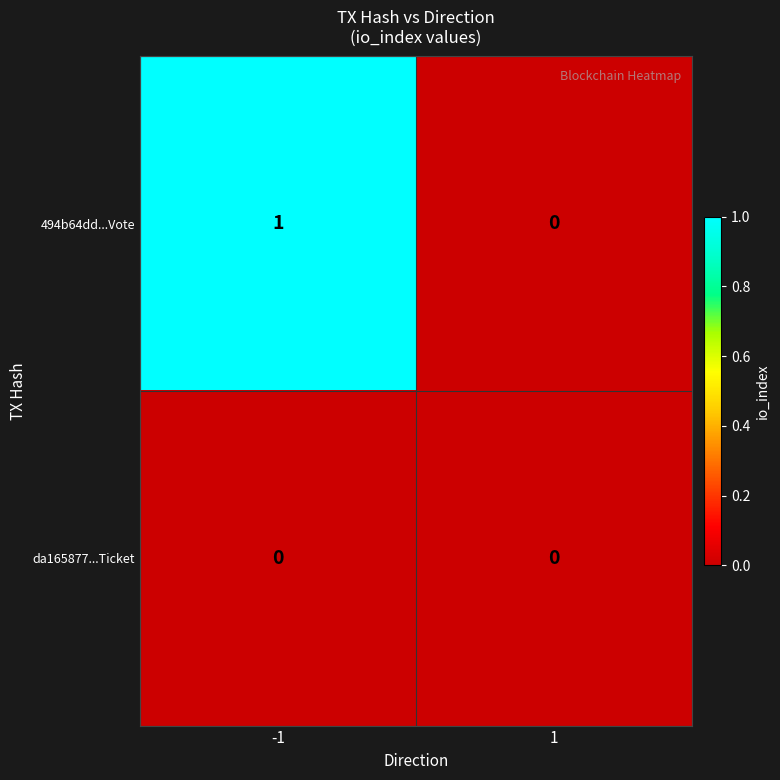

Which series has the largest total across all categories?

494b64dd...Vote